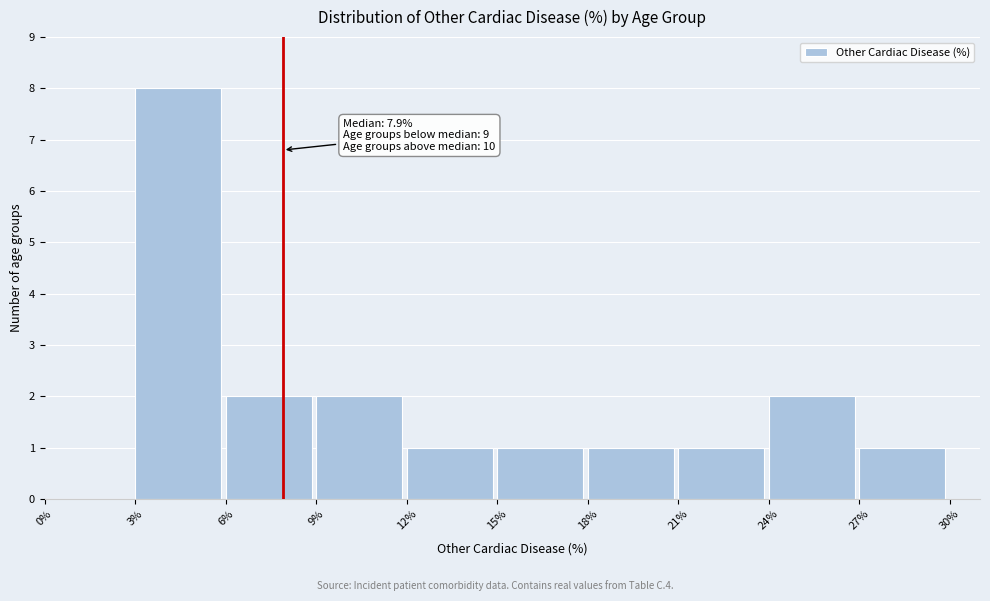

Over which range of the x-axis is the bar tallest?

3% to 6%